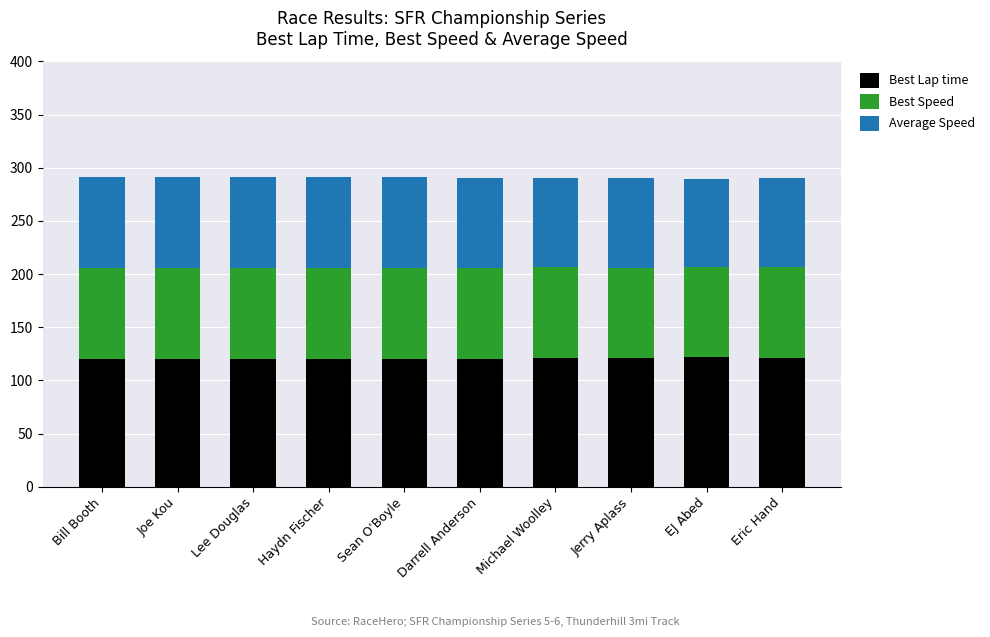

What is the total value across all series at Bill Booth?

291.3